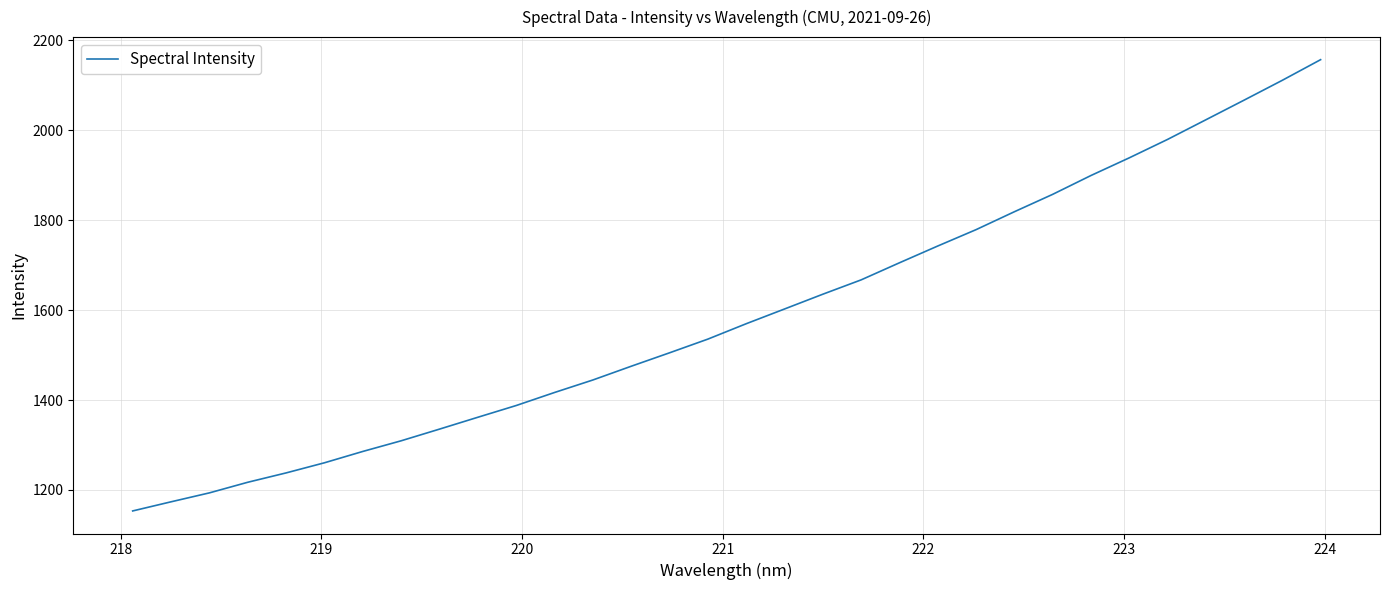

What is the greatest value displayed?

2156.7